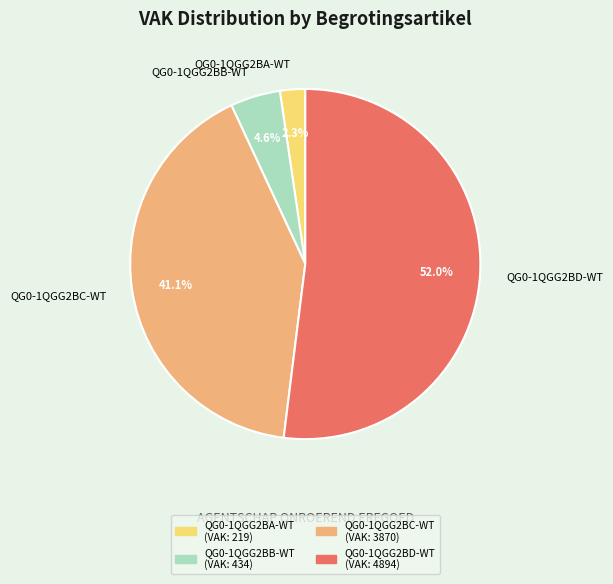

The QG0-1QGG2BC-WT slice represents 36% of the pie. True or false?

False